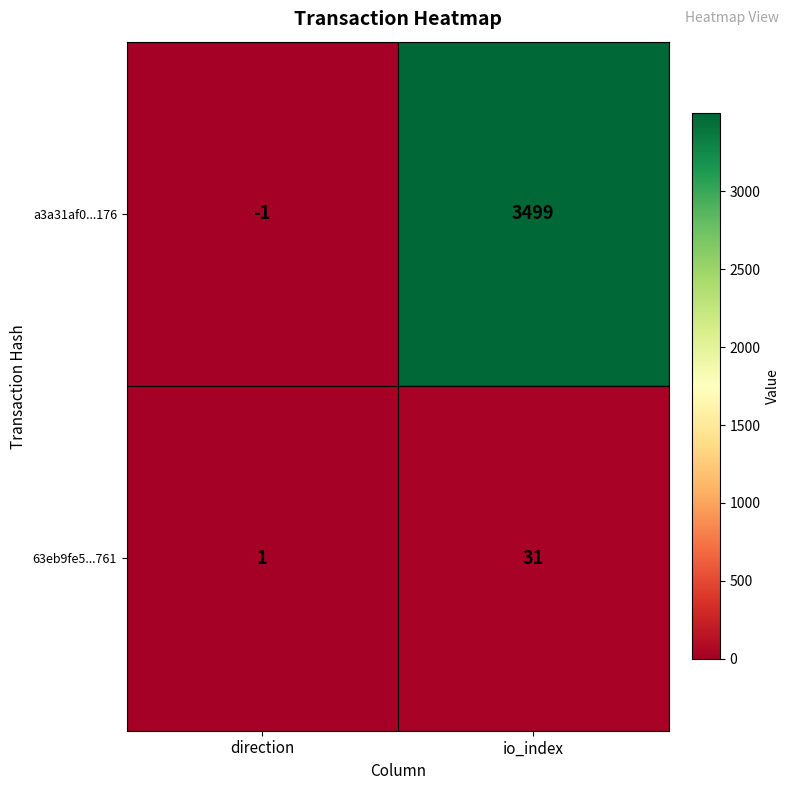

What is the difference between the maximum and minimum values in the a3a31af0...176 series?

3500